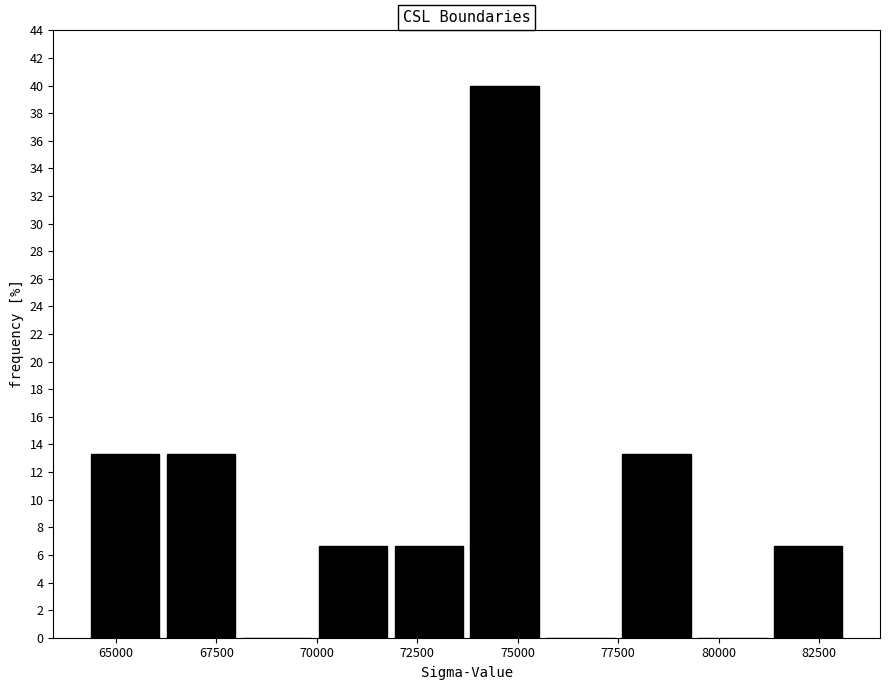

Read against the x-axis, roughly where is the centre of the tallest bar?

74500